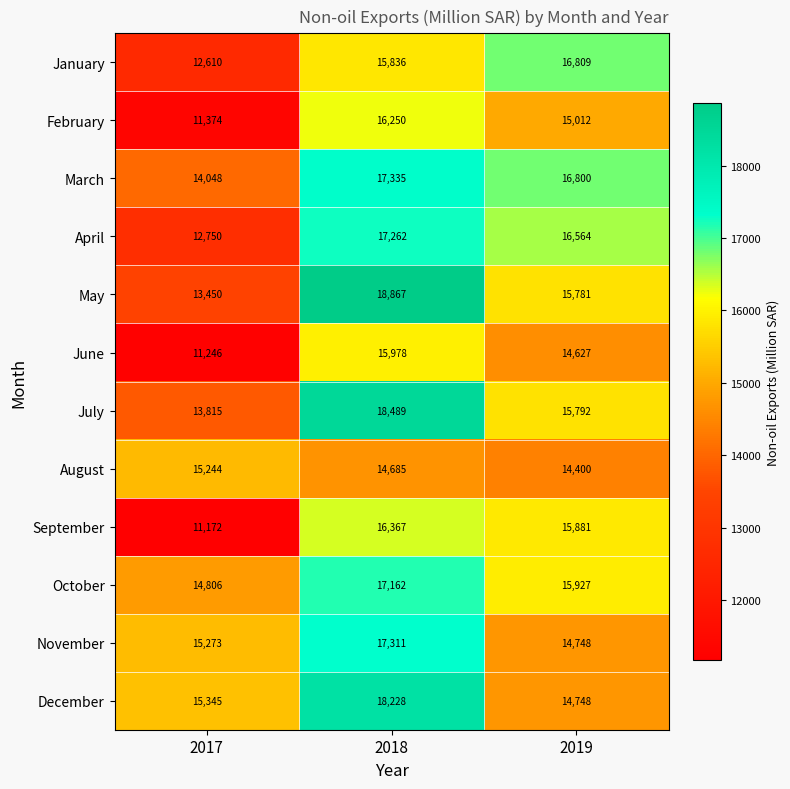

Rank the series by their maximum value, from lowest to highest.

August, June, February, September, January, October, April, November, March, December, July, May